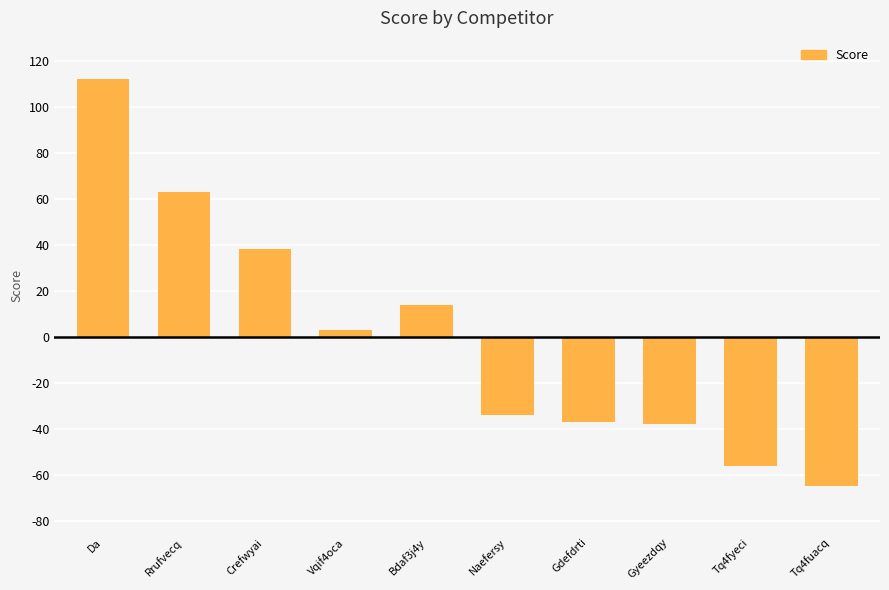

How many negative values are there?

5